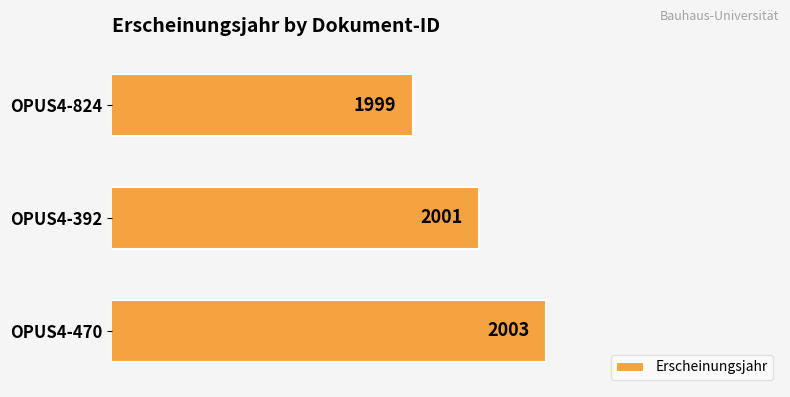

What is the greatest value displayed?

2003